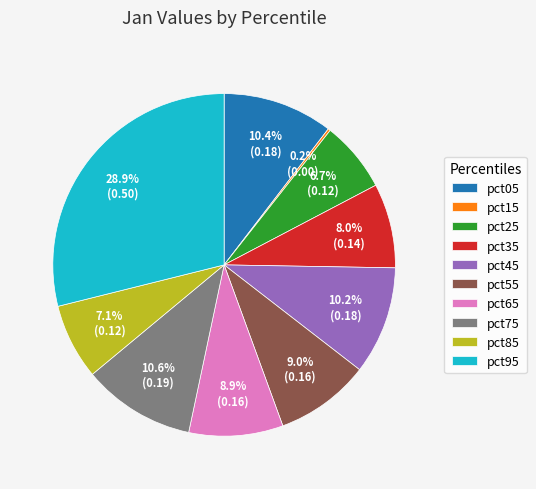

True or false: pct55 accounts for 9% of the total.

True